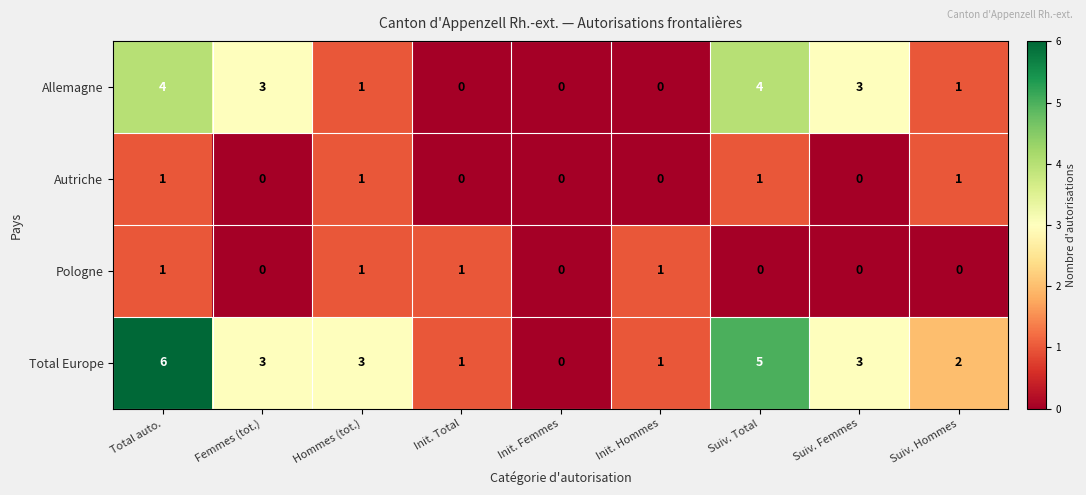

How many Allemagne values are between 0 and 3?

7